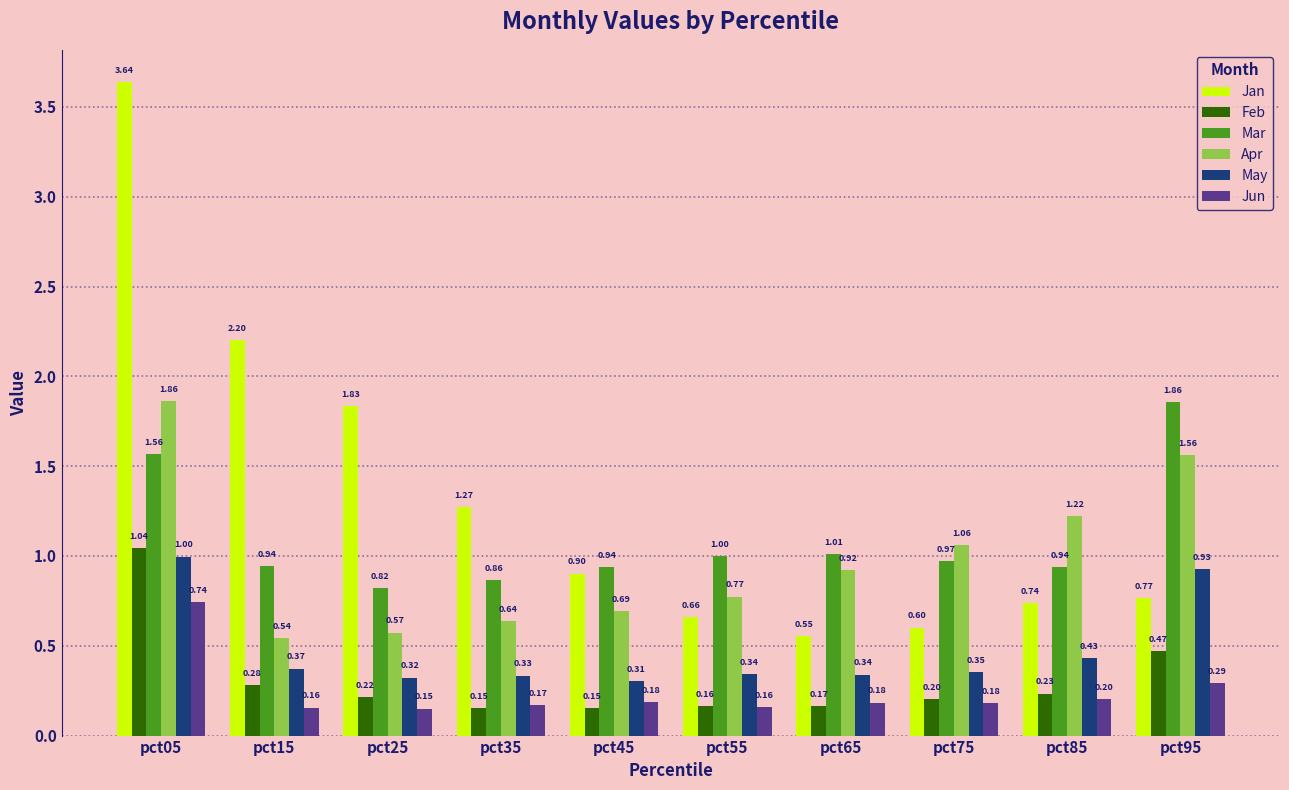

Which series has the largest total across all categories?

Jan